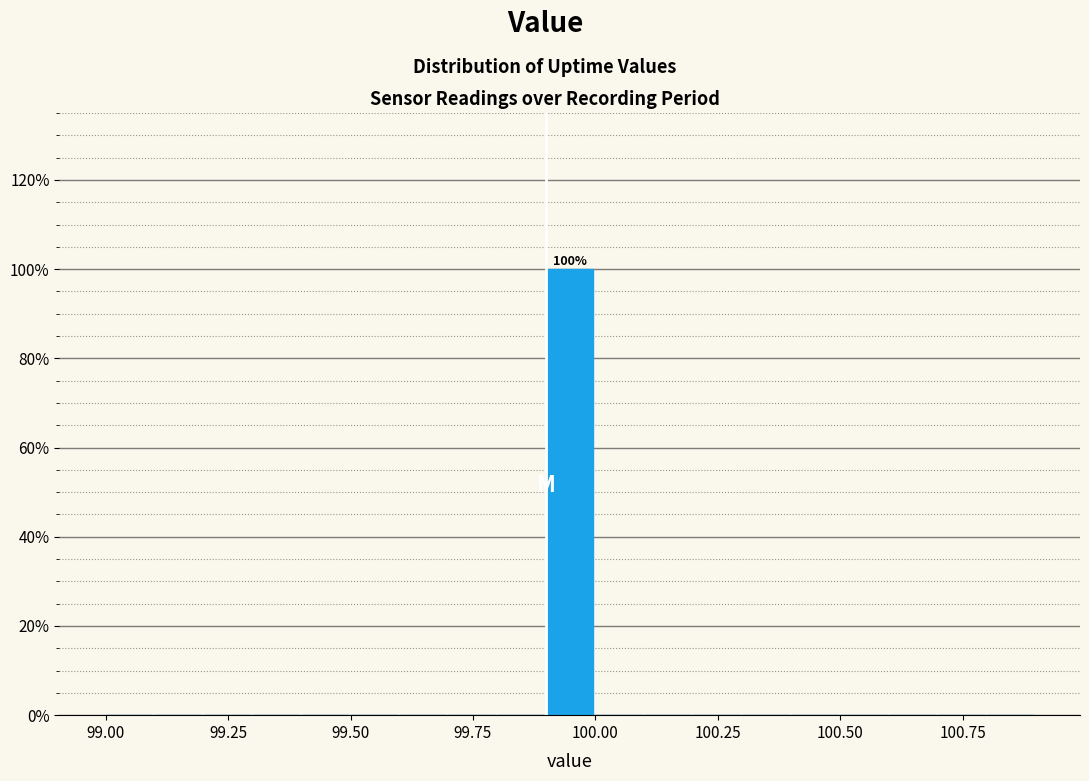

Around what value on the x-axis is the tallest bar? Give the approximate position of its centre, as read against the axis.

99.95